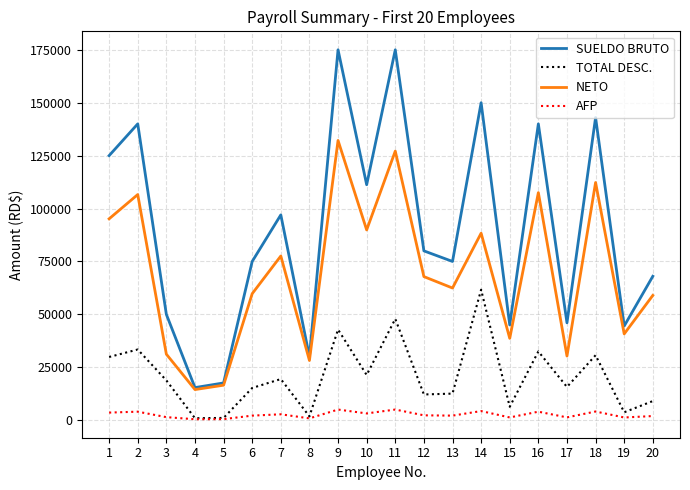

Which series has the largest total across all categories?

SUELDO BRUTO